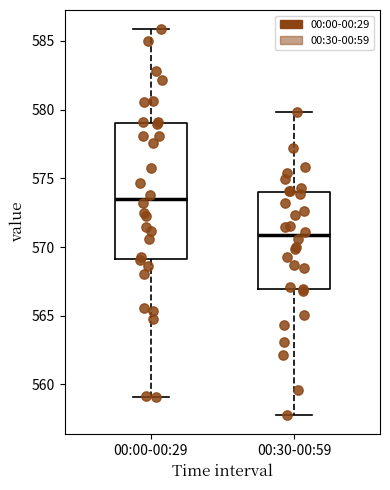

Which box is the tallest, from its lower edge to its upper edge?

00:00-00:29